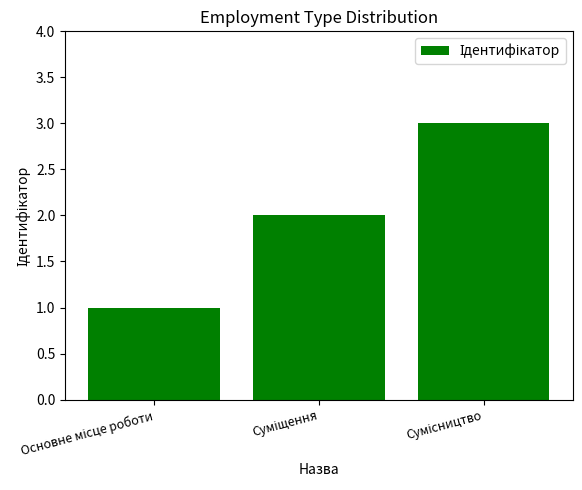

What is the maximum value shown in the chart?

3